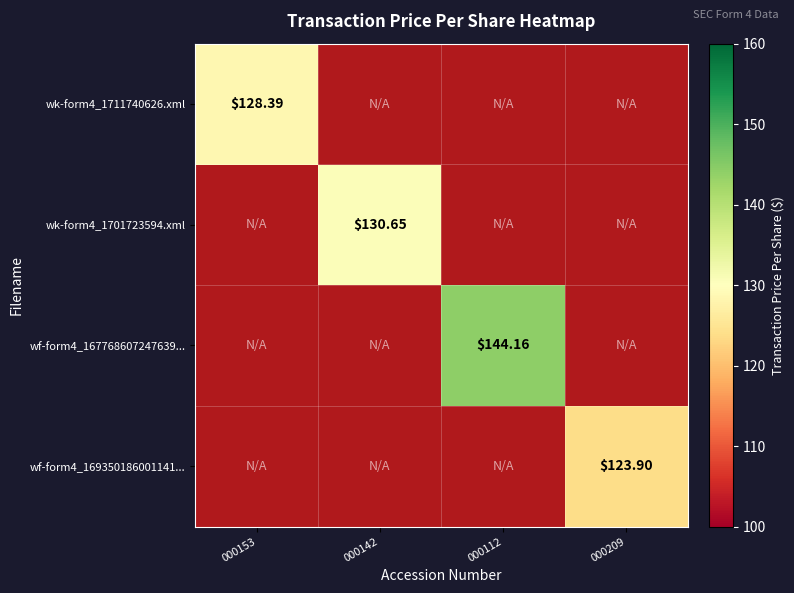

Where is wk-form4_1711740626.xml nearest to the value 128?

000153